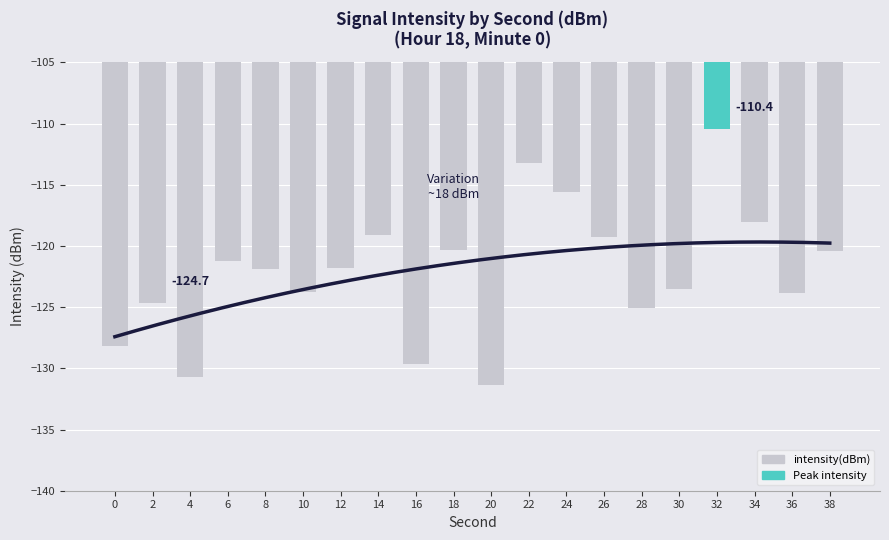

What is the value of the 9th bar from the left?

-129.7